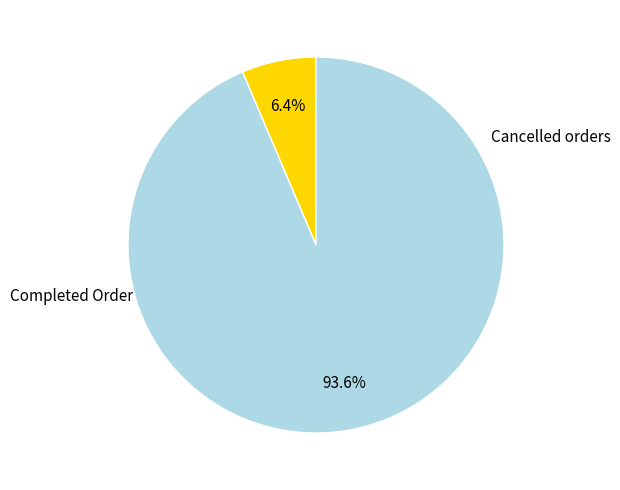

Rank the categories by value from lowest to highest.

1, 2